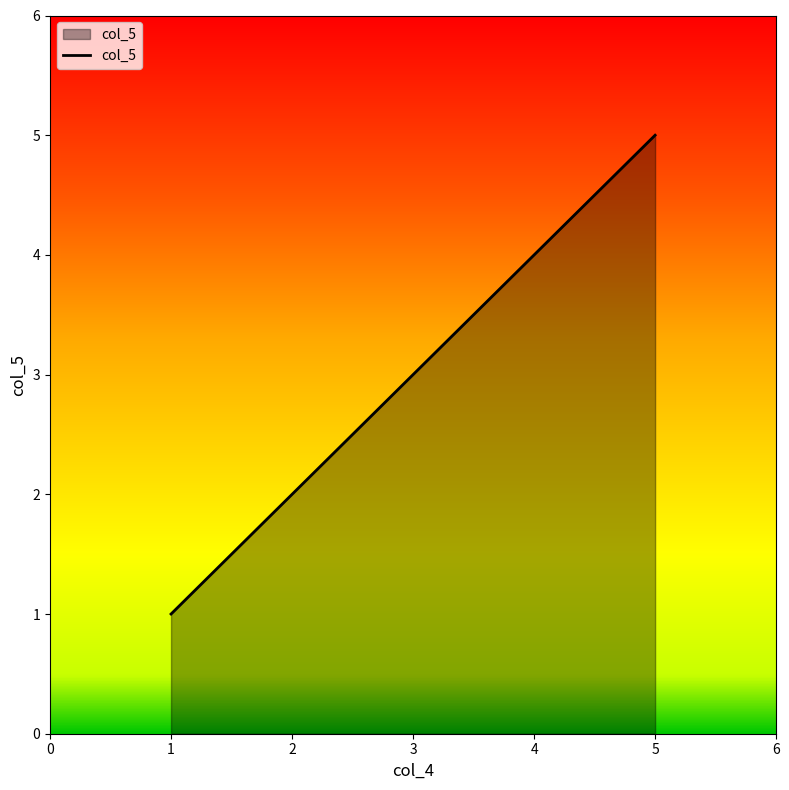

What is the maximum value shown in the chart?

5